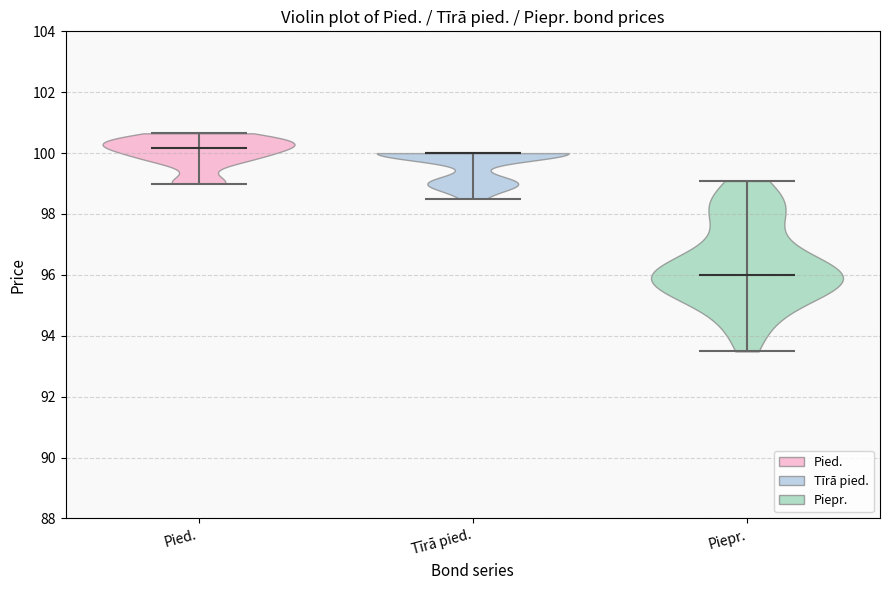

Reading left to right, read every violin against the y-axis: where its median line is, and the lowest and highest points it reaches. The values are not printed on the chart, so give them approximately, as read against the axis.

Pied.: median line 100.2, lowest point 99.0, highest point 100.6
Tīrā pied.: median line 100.0, lowest point 98.6, highest point 100.0
Piepr.: median line 96.0, lowest point 93.4, highest point 99.0